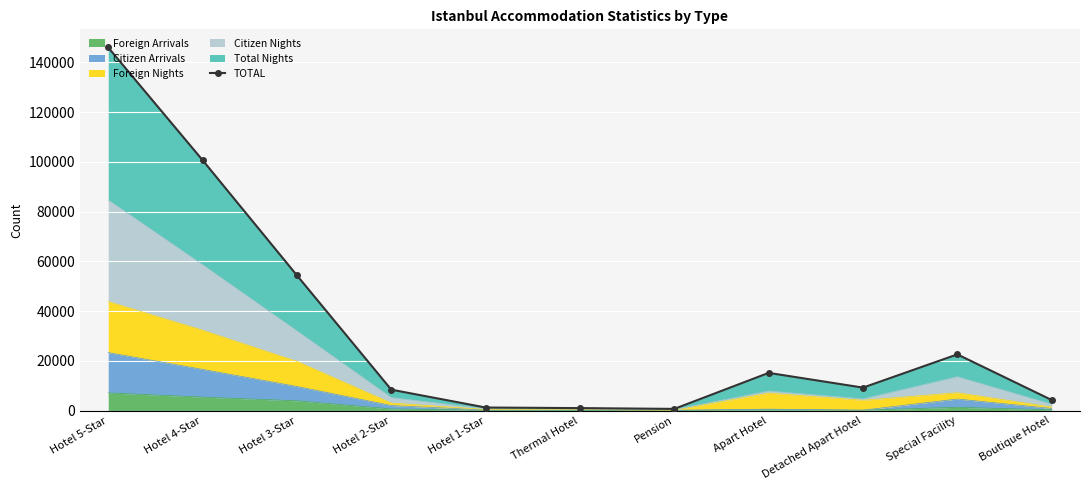

How many lines are shown in the chart?

1